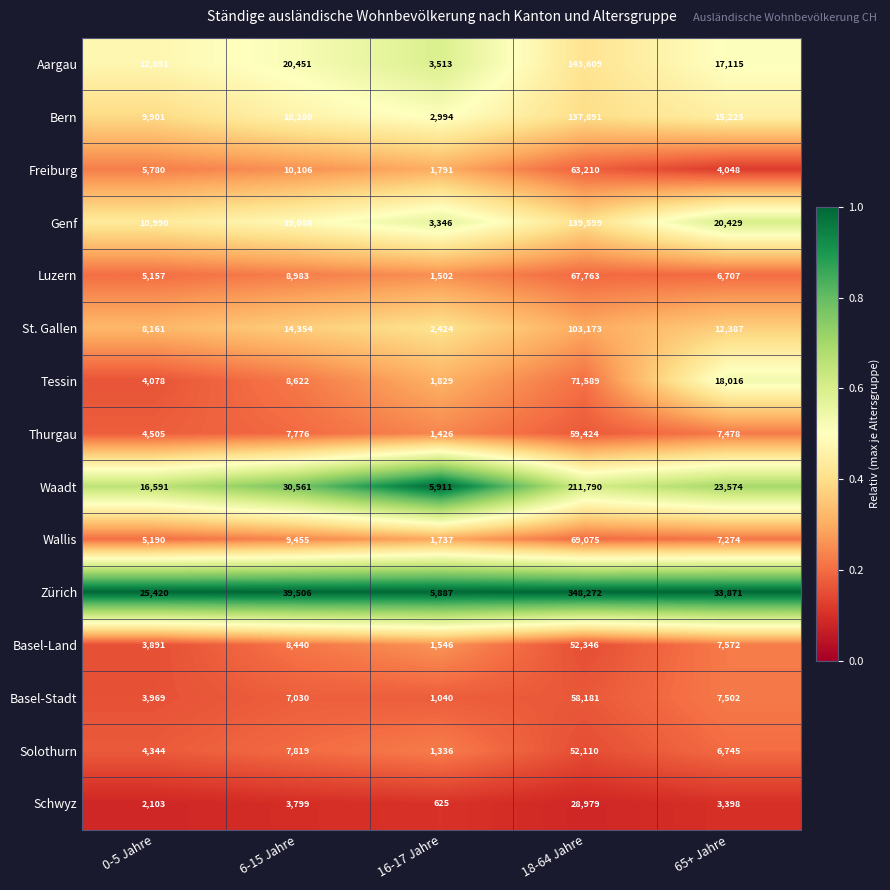

Where is Zürich nearest to the value 177079?

6-15 Jahre